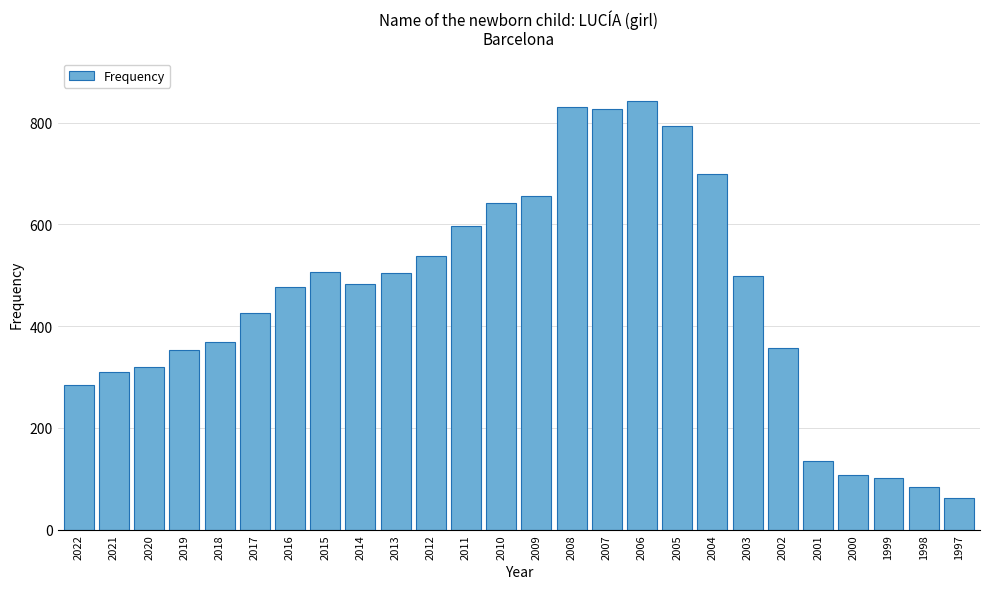

Read the value at 2016, to the nearest 10.

480